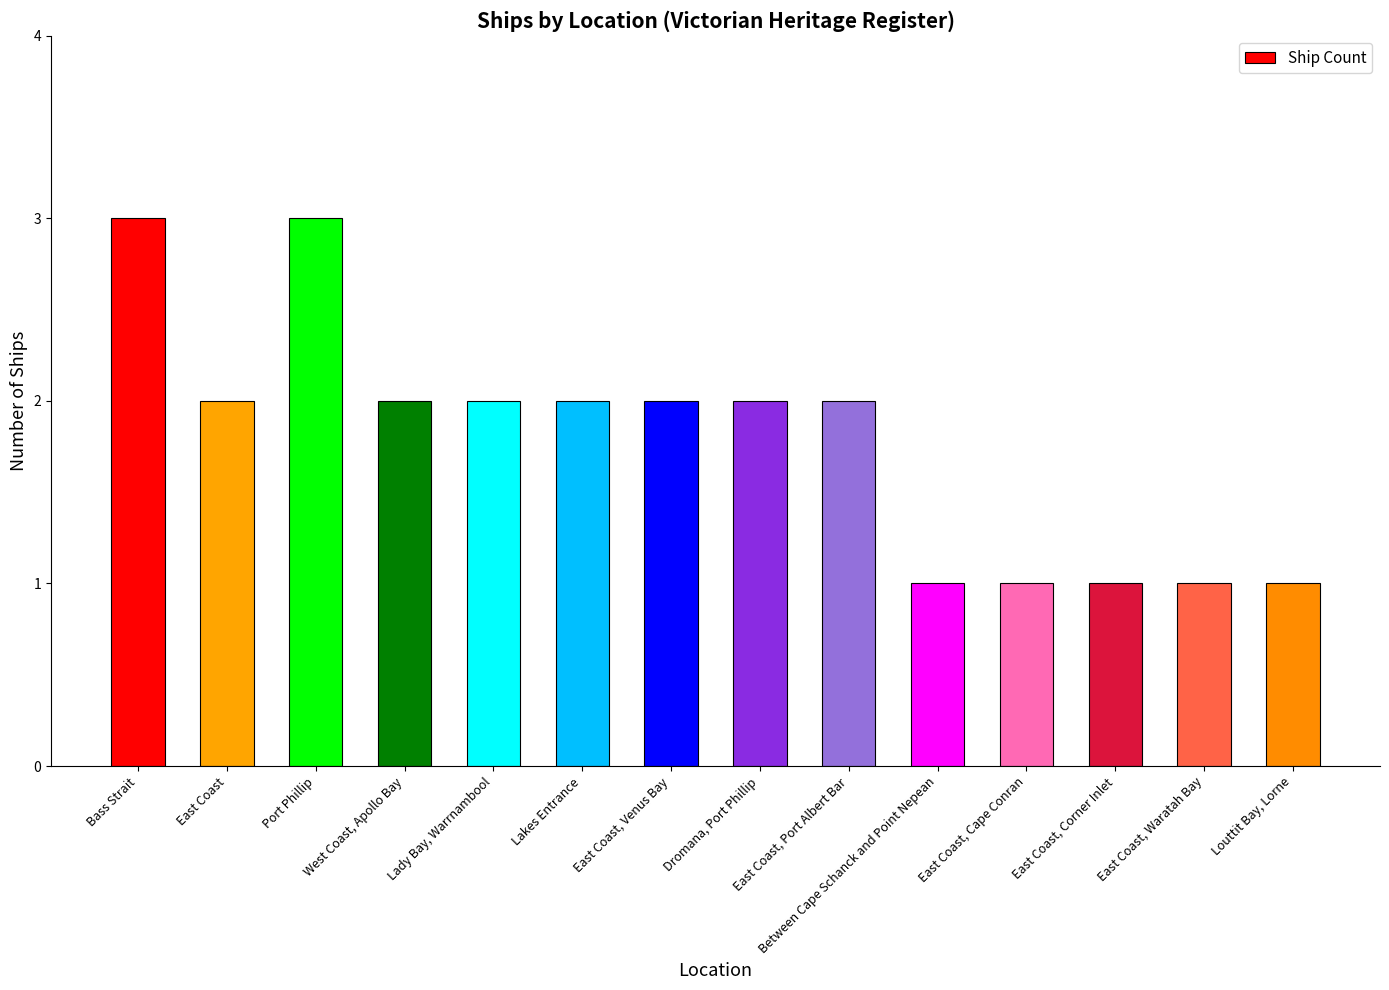

What is the label of the 9th bar from the right?

Lakes Entrance